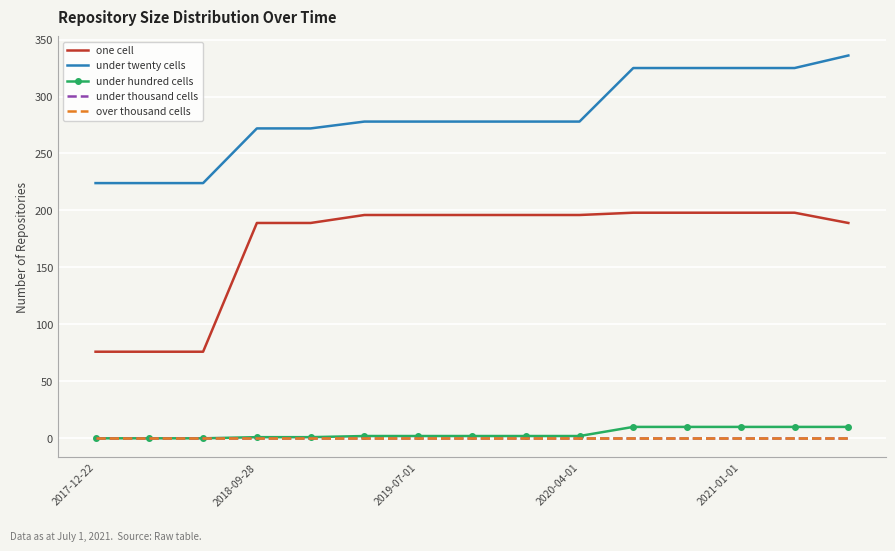

True or false: under hundred cells and over thousand cells intersect in this chart.

False